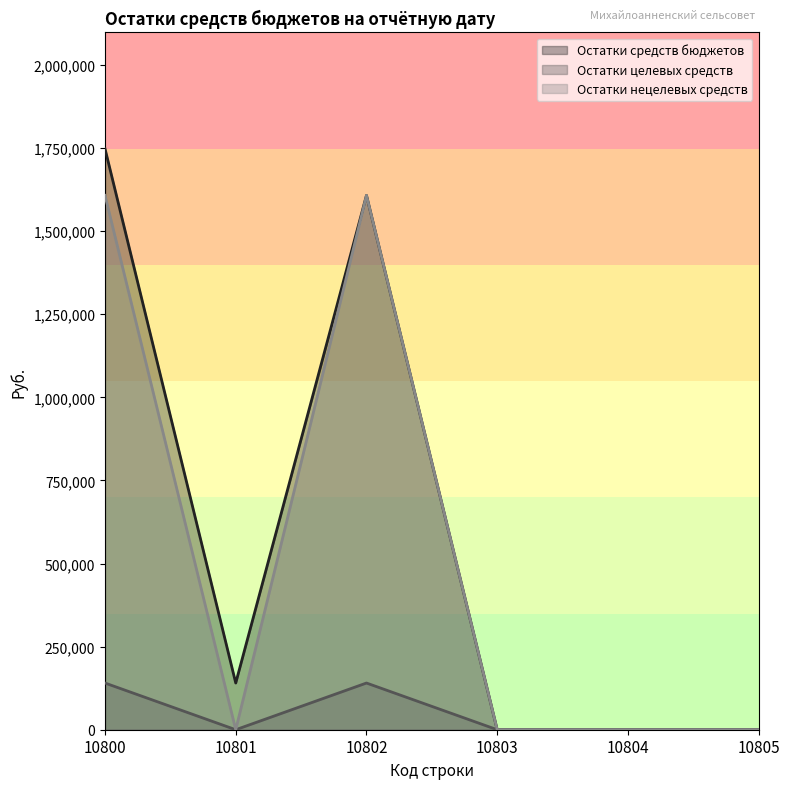

True or false: Остатки нецелевых средств has a value of 1607575.6 at 10800.

True